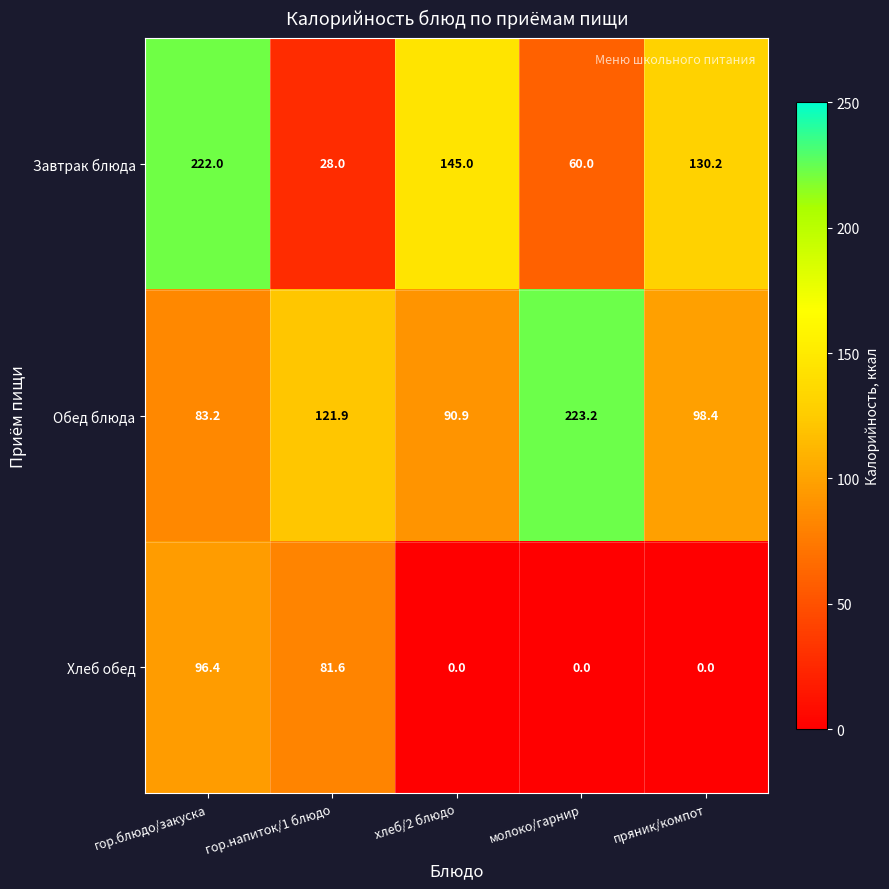

What is the difference between the highest and lowest values at молоко/гарнир?

223.2